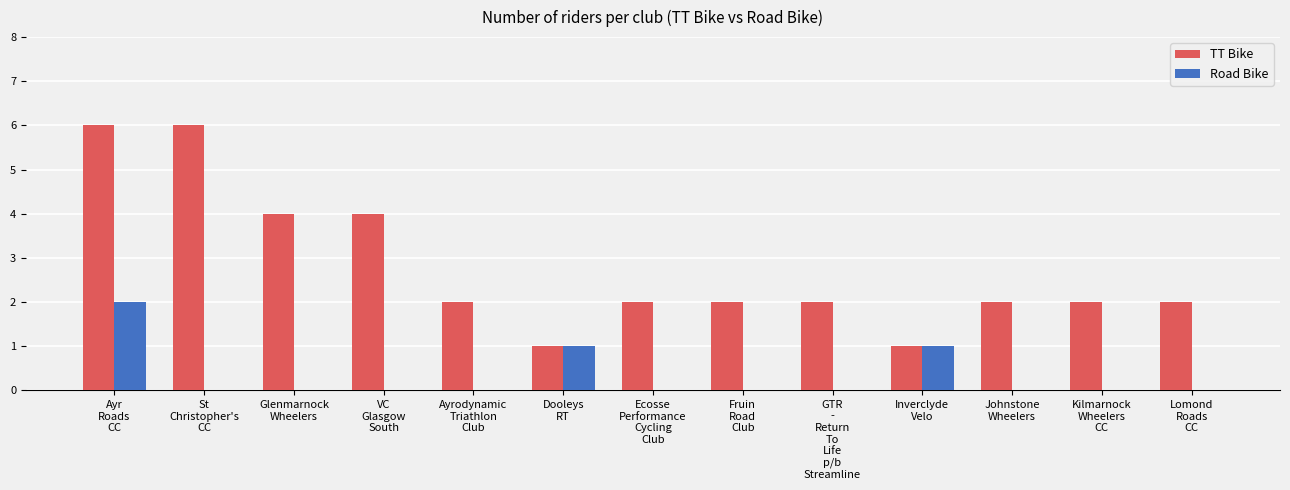

What is the sum of all TT Bike values?

36